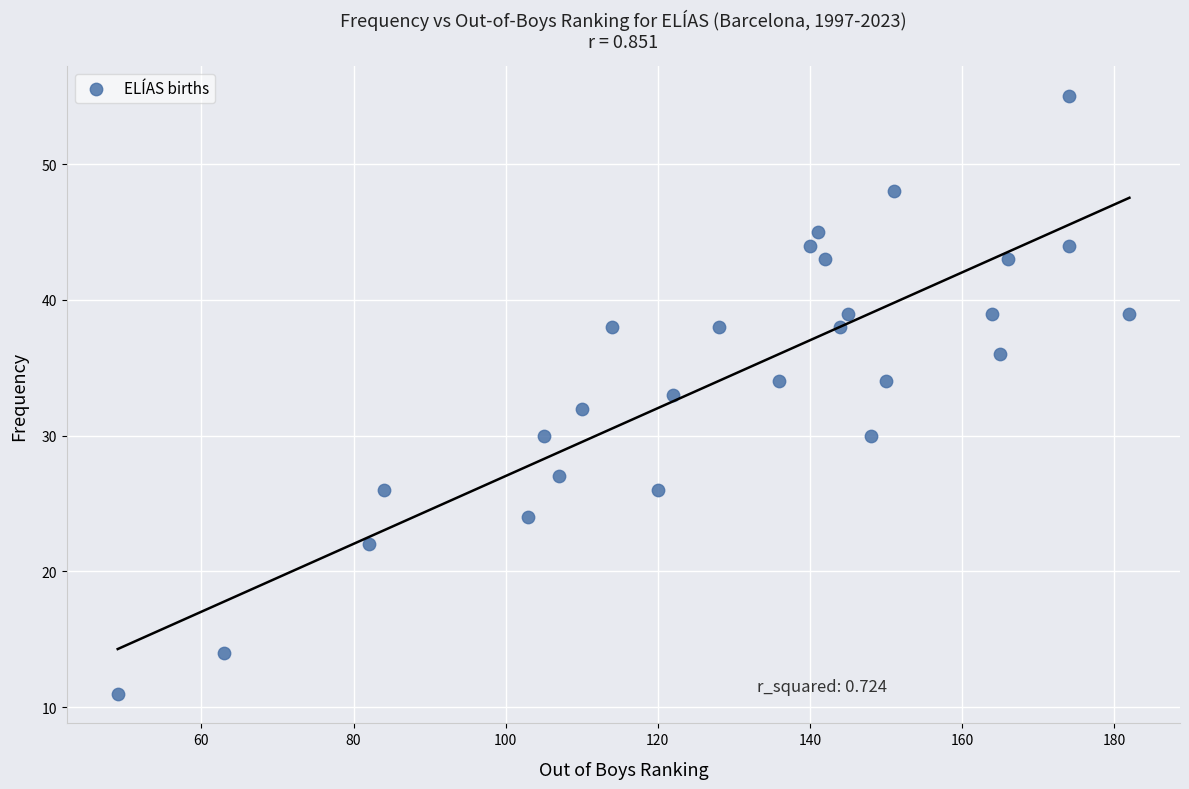

What is the range of X values (max minus min)?

133